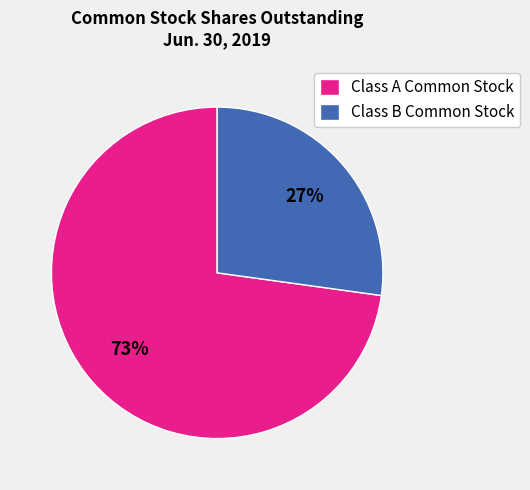

True or false: Class B Common Stock accounts for 35% of the total.

False